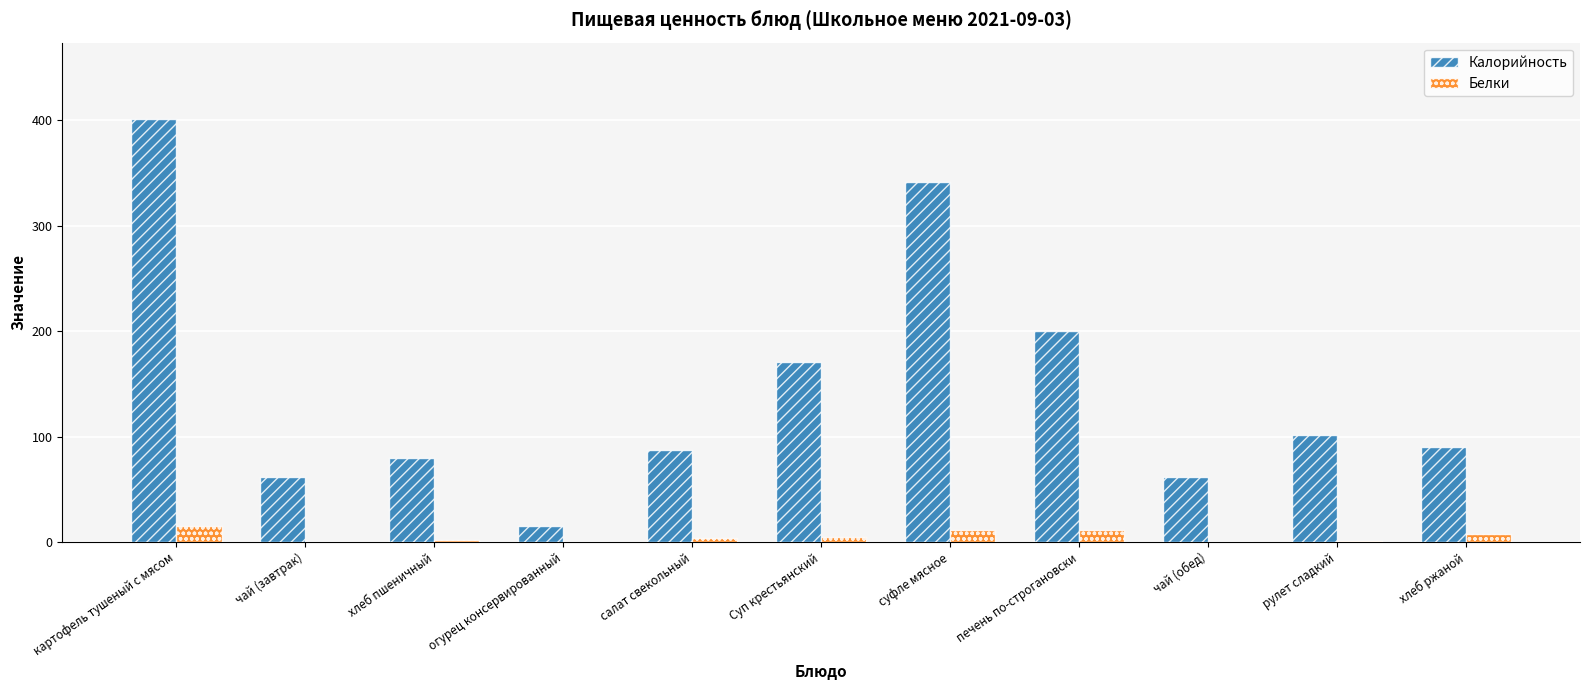

Is the value of Калорийность at печень по-строгановски greater than the value of Белки at рулет сладкий?

Yes